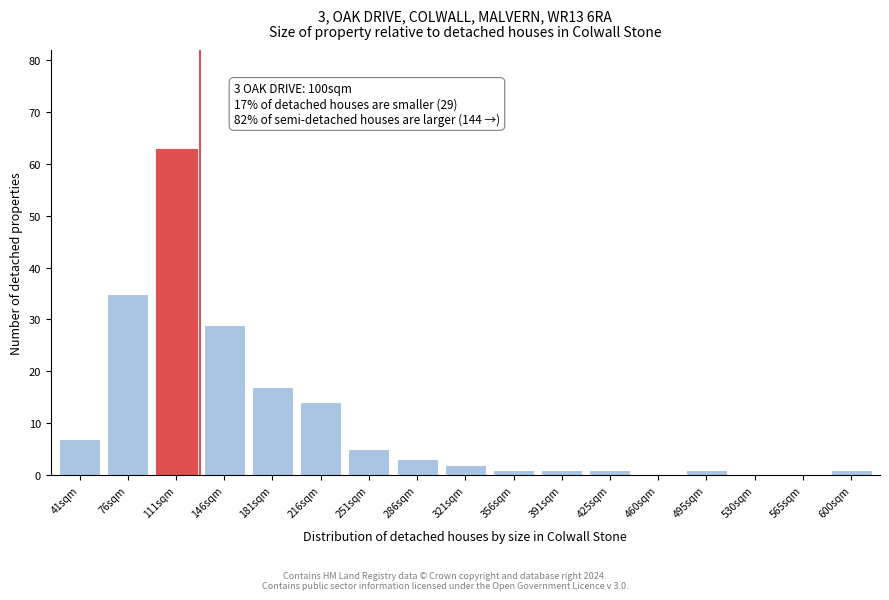

Reading left to right, list all the values displayed in this chart.

41sqm=7	76sqm=35	111sqm=63	146sqm=29	181sqm=17	216sqm=14	251sqm=5	286sqm=3	321sqm=2	356sqm=1	391sqm=1	425sqm=1	460sqm=0	495sqm=1	530sqm=0	565sqm=0	600sqm=1